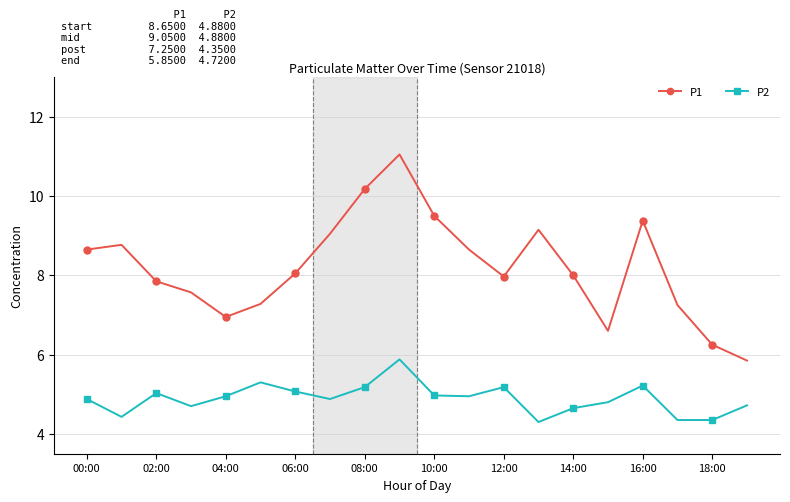

At how many categories does at least one series exceed 10?

2